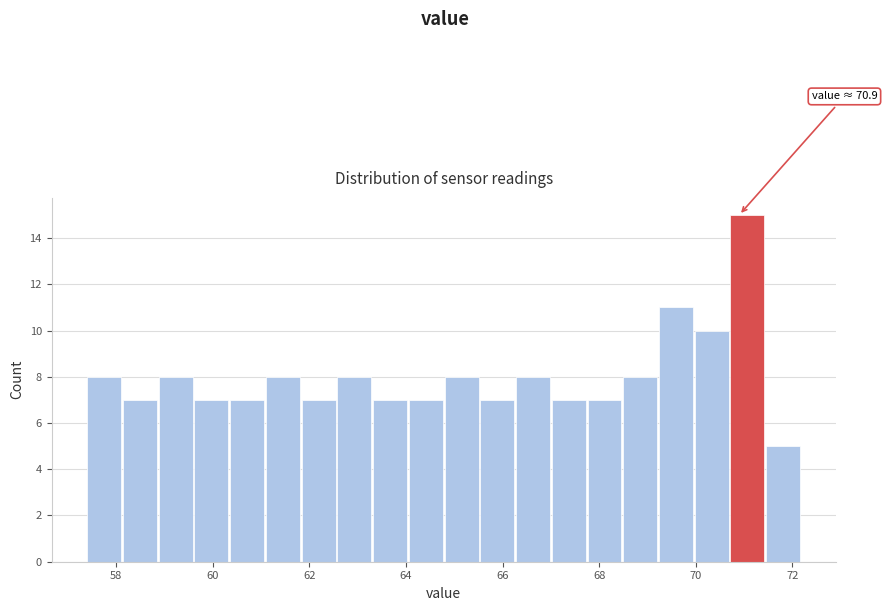

Around what value on the x-axis is the tallest bar? Give the approximate position of its centre, as read against the axis.

71.0